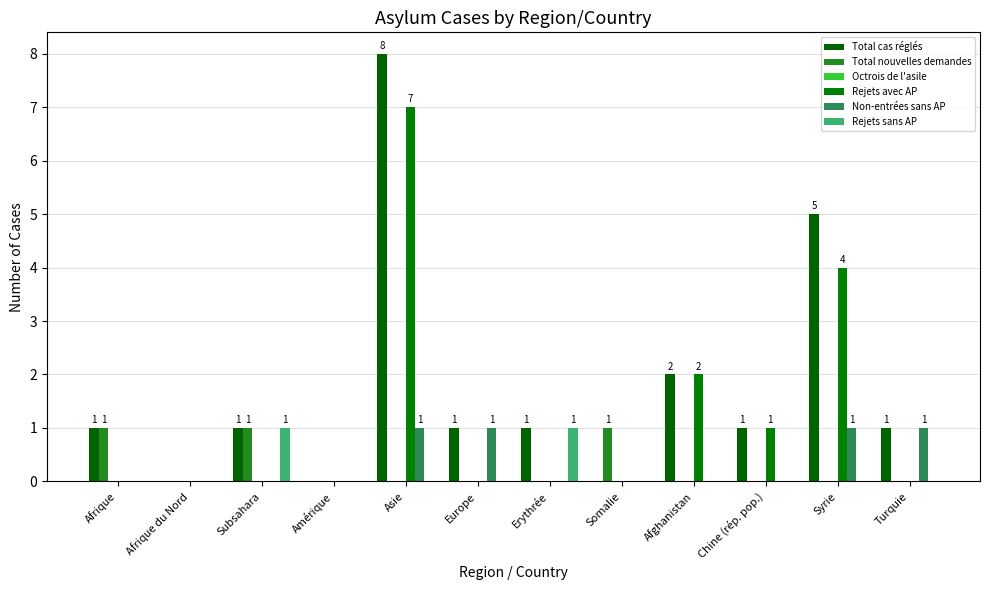

Which series has the largest total across all categories?

Total cas réglés